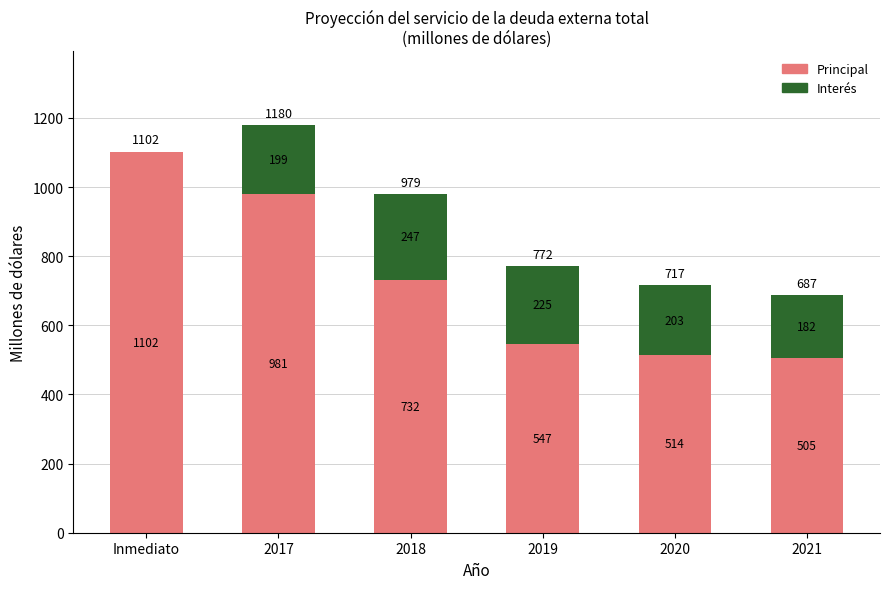

Are the bars grouped side by side (vs. stacked)?

No